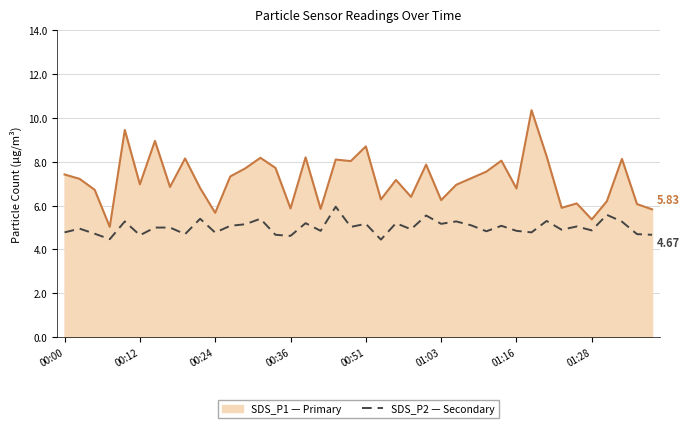

Which series has the largest total across all categories?

SDS_P1 — Primary